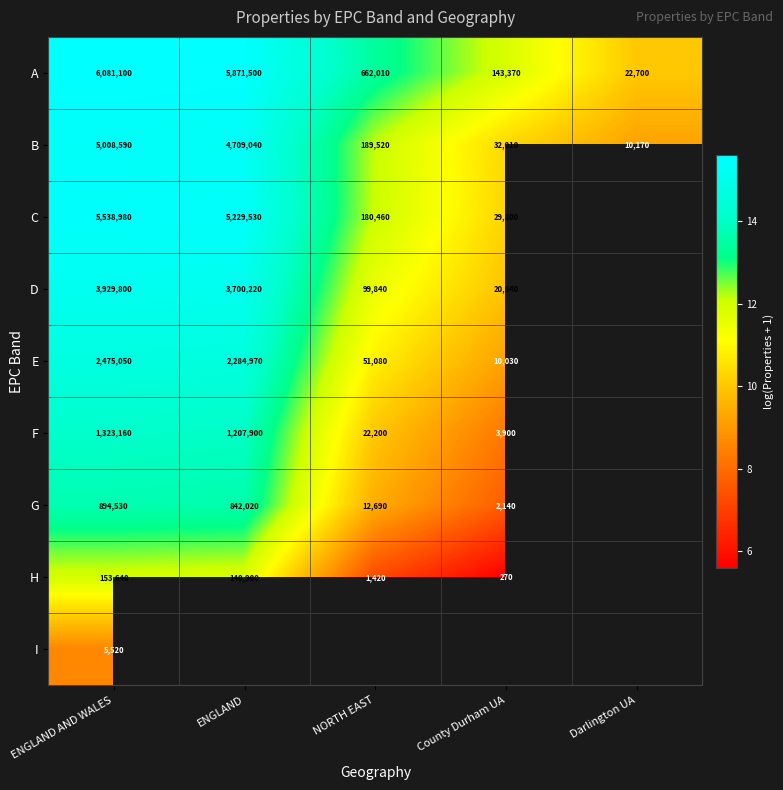

The value of D at NORTH EAST is 16.4. True or false?

False